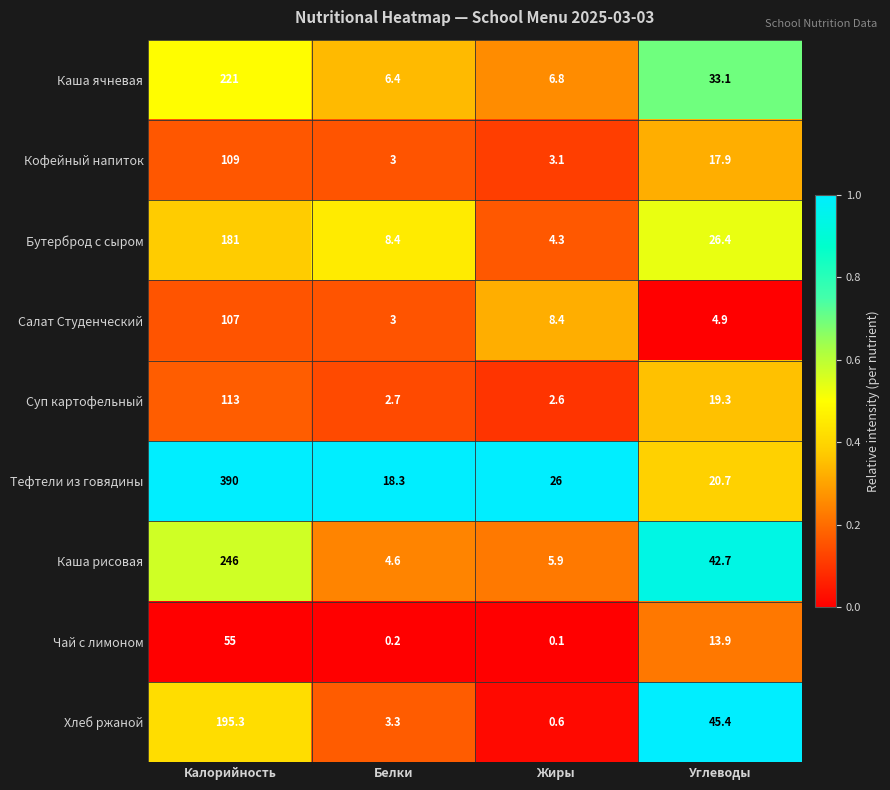

Which series has the largest range (max minus min)?

Тефтели из говядины